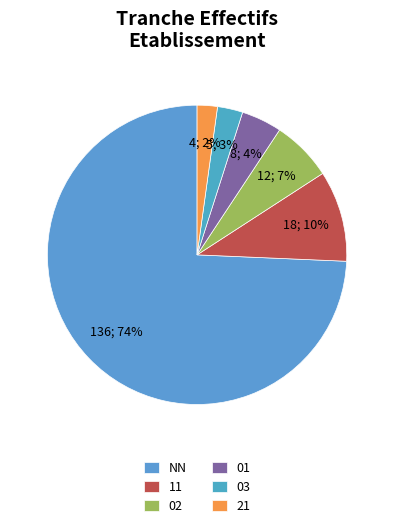

Is there any slice that represents more than half of the pie?

Yes